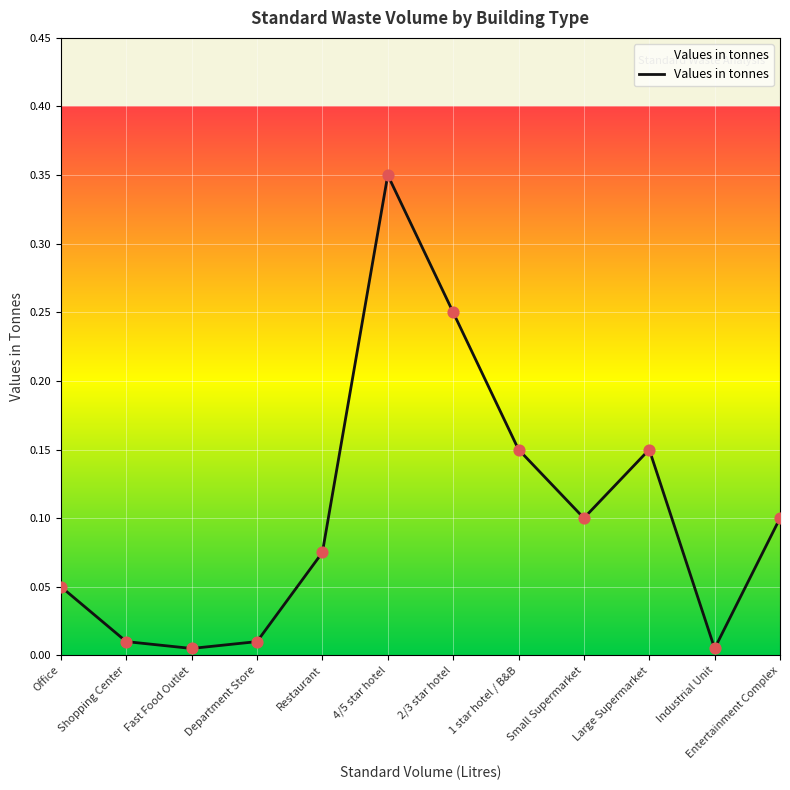

Which has a higher value, Office or 2/3 star hotel?

2/3 star hotel